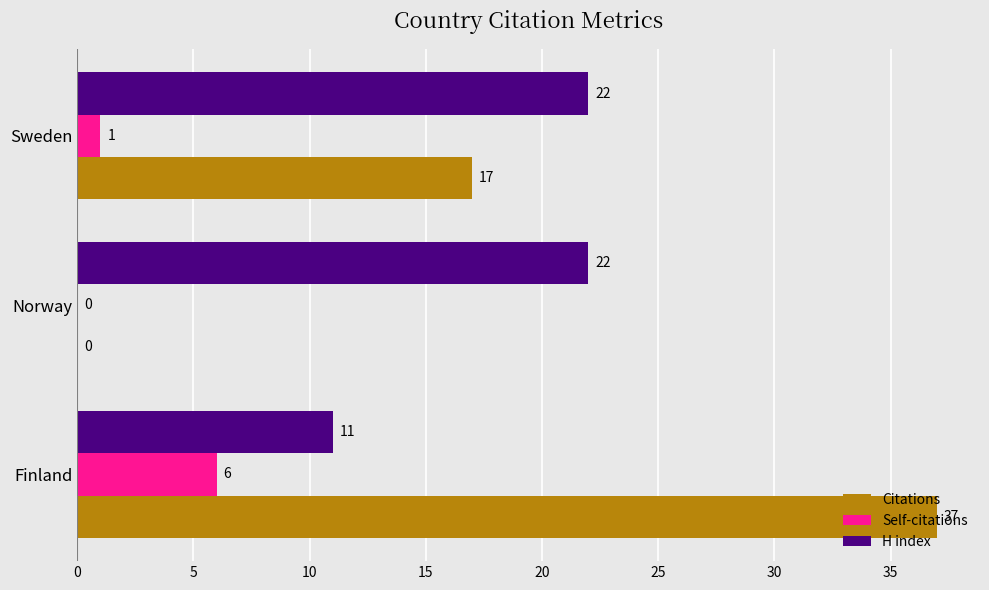

Is the value of Self-citations at Sweden greater than the value of Citations at Norway?

Yes